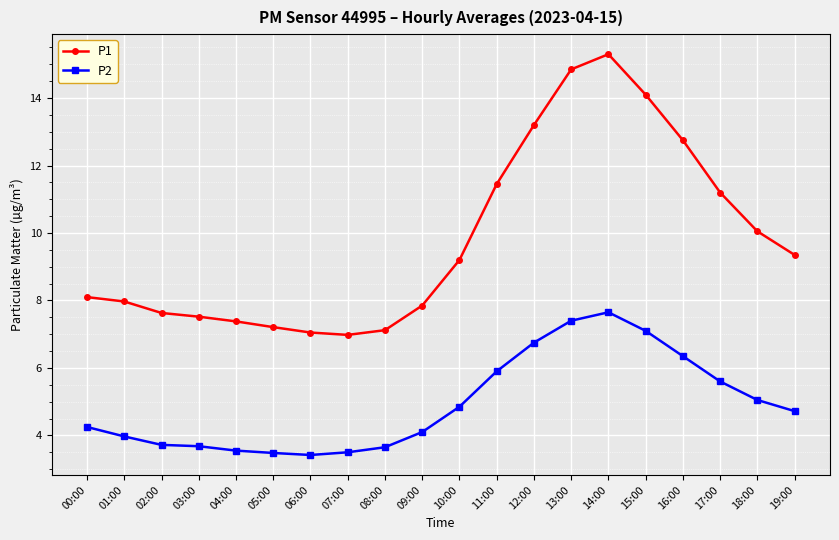

Which series has the largest total across all categories?

P1